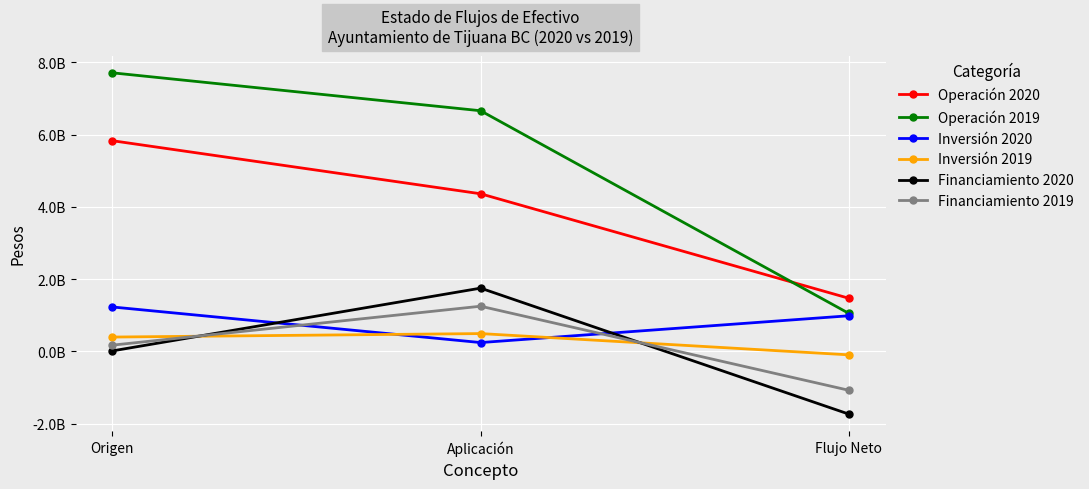

List the series in order of their peak value, lowest first.

Inversión 2019, Inversión 2020, Financiamiento 2019, Financiamiento 2020, Operación 2020, Operación 2019